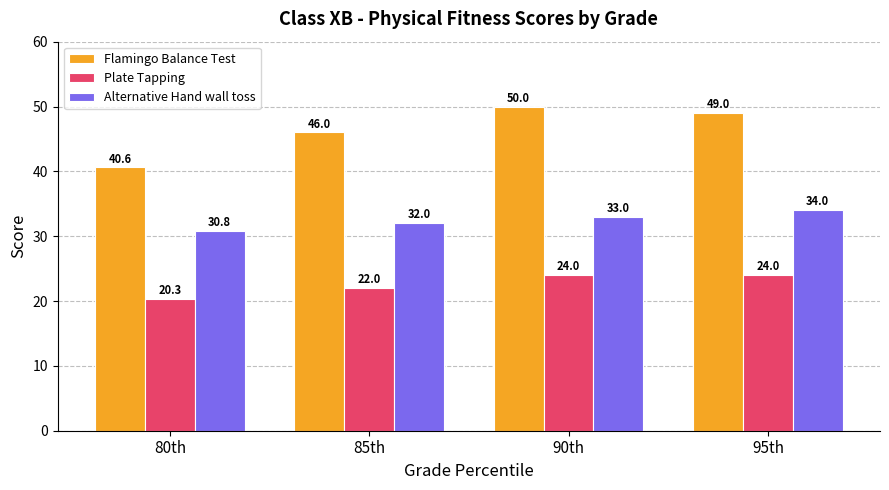

What is the value of the Alternative Hand wall toss bar at the 4th from the left?

34.0